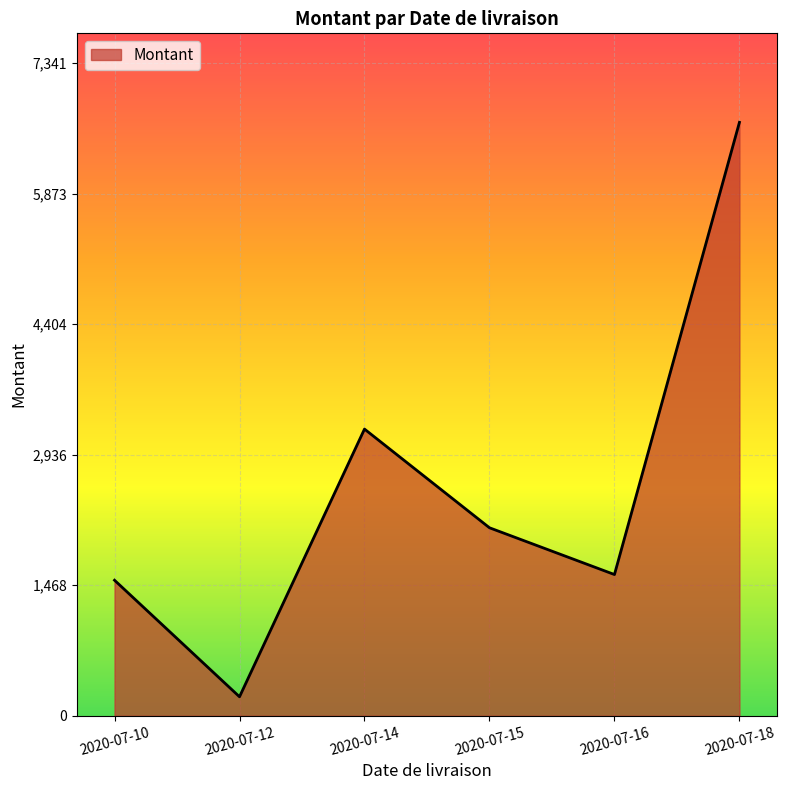

What is the change in value from 2020-07-15 to 2020-07-16?

-526